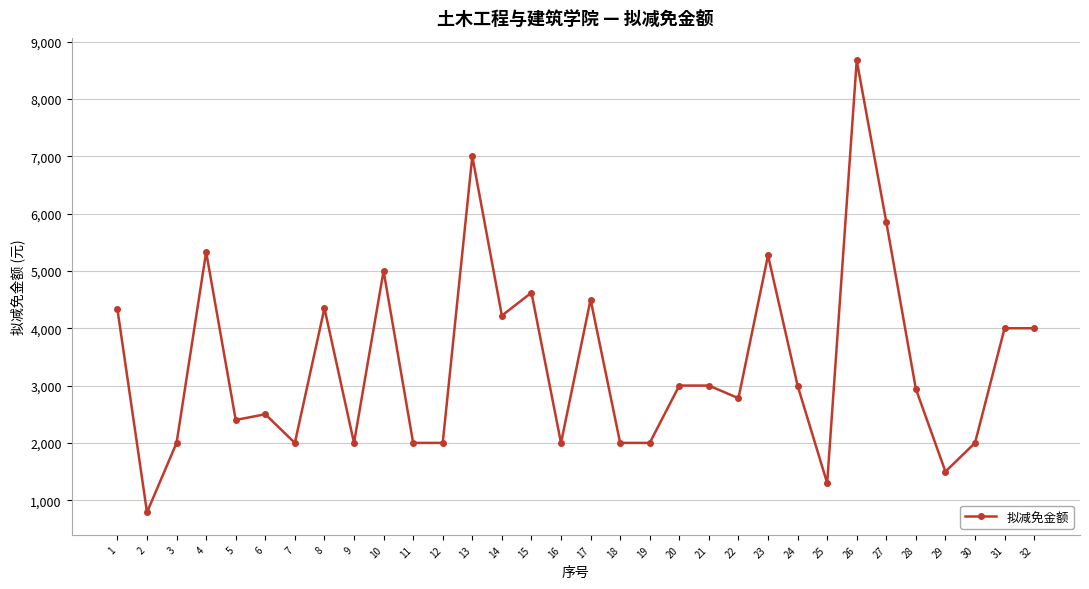

What is the difference between the second highest and second lowest values?

5700